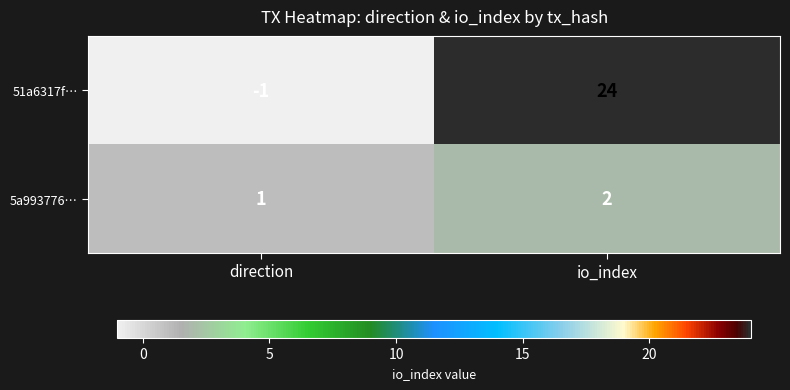

The value of 5a993776… at io_index is 3. True or false?

False